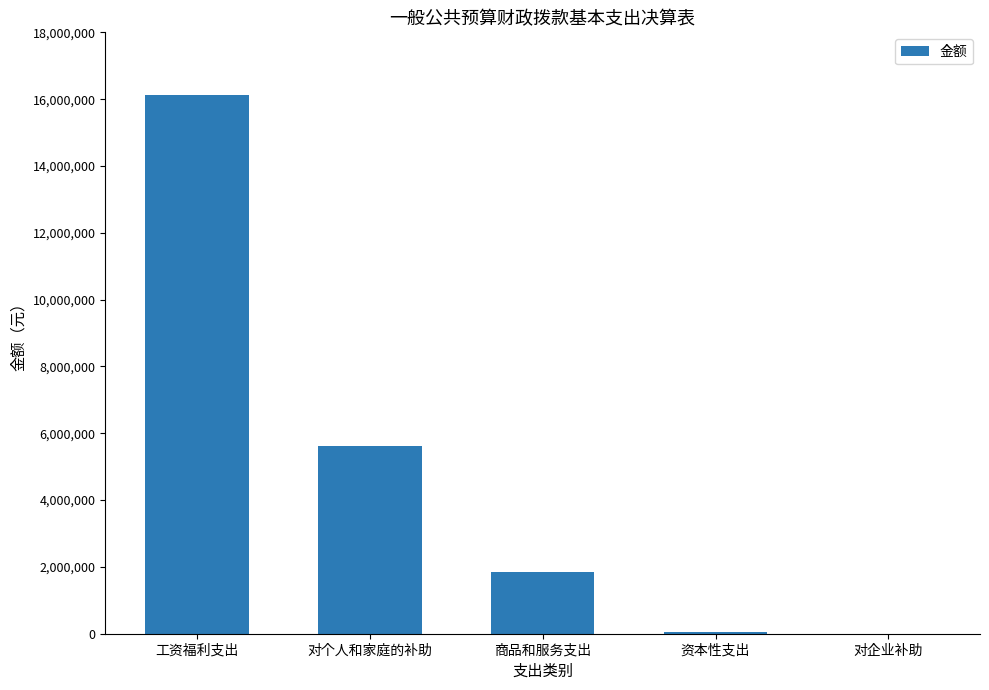

What is the greatest value displayed?

16119206.2